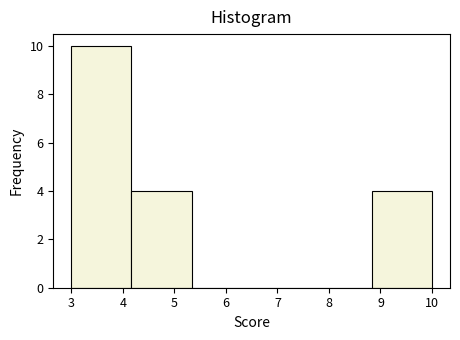

Which range on the x-axis has the tallest bar?

3.0 to 4.2